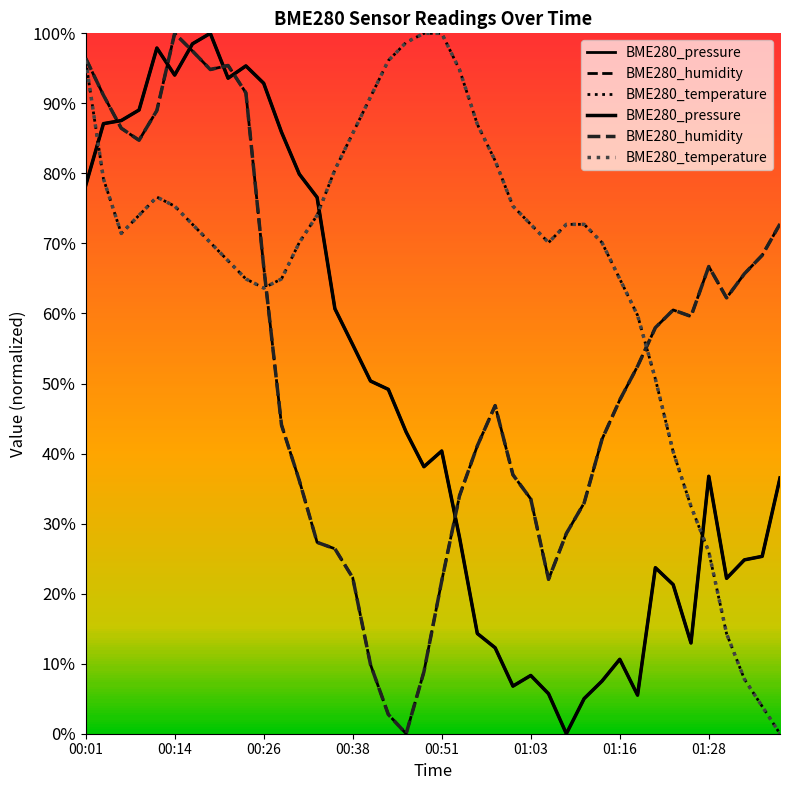

How many categories are shown in the chart?

40